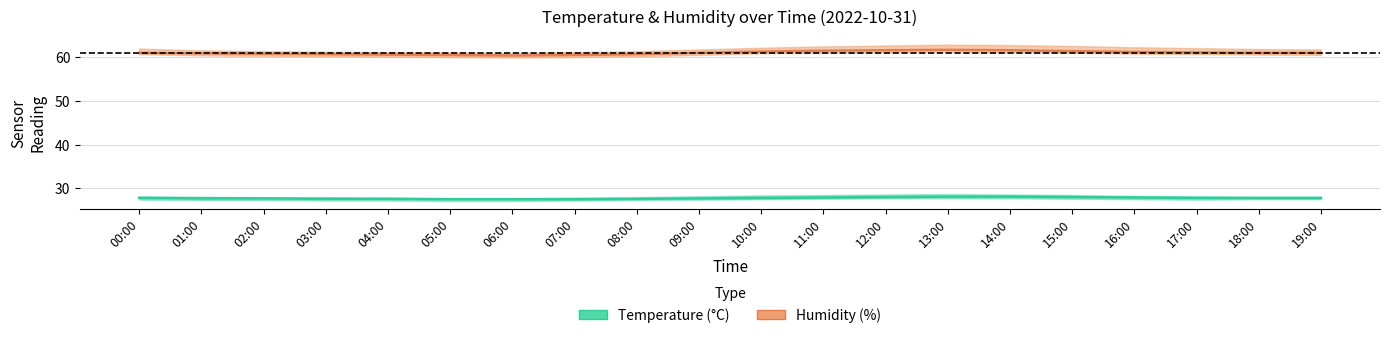

The humidity series shows 61.7 at 13:00. True or false?

True